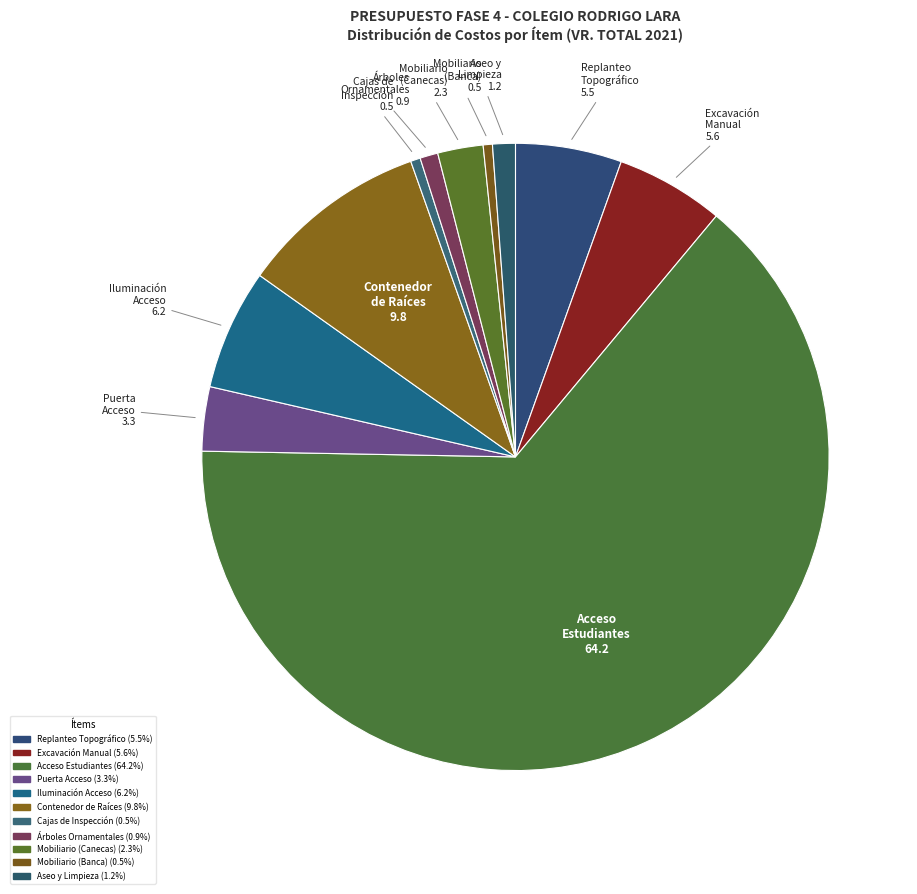

How many slices are in this pie chart?

11